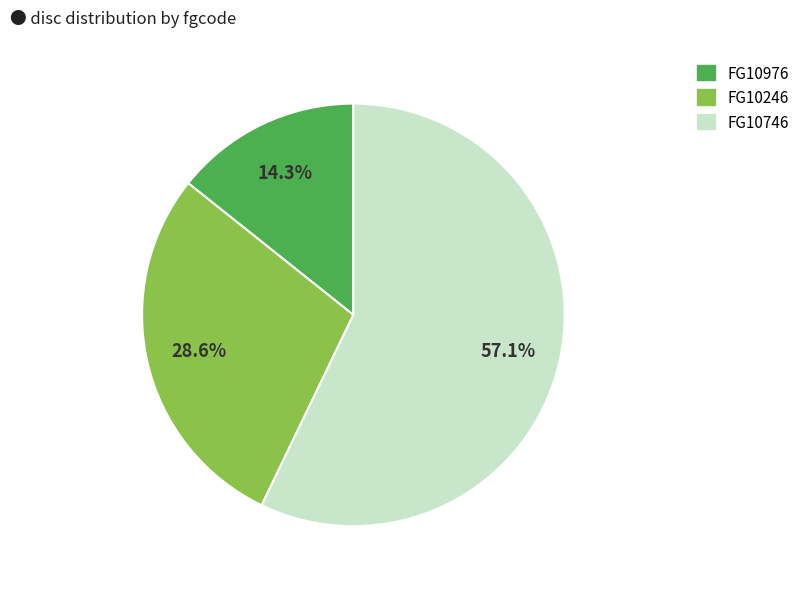

How many slices are in this pie chart?

3